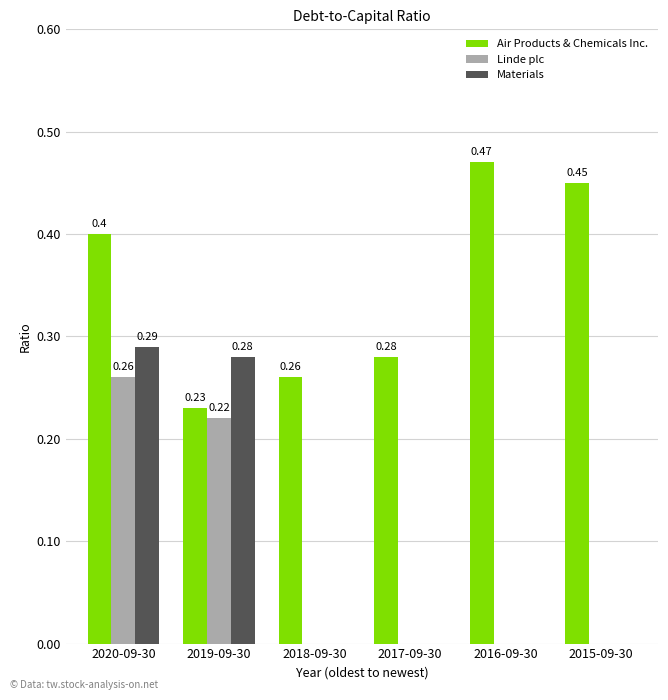

Are the bars grouped side by side (vs. stacked)?

Yes